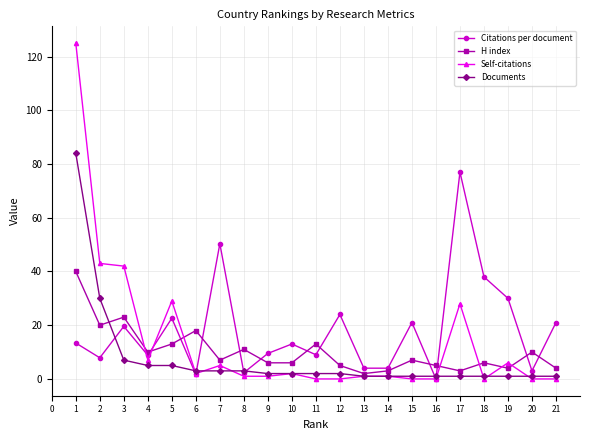

True or false: Documents and Self-citations cross at least once.

True